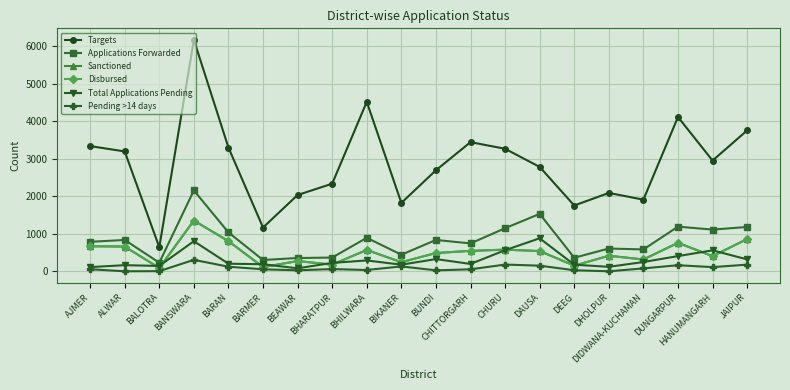

What is the difference between the maximum and minimum values in the Sanctioned series?

1264